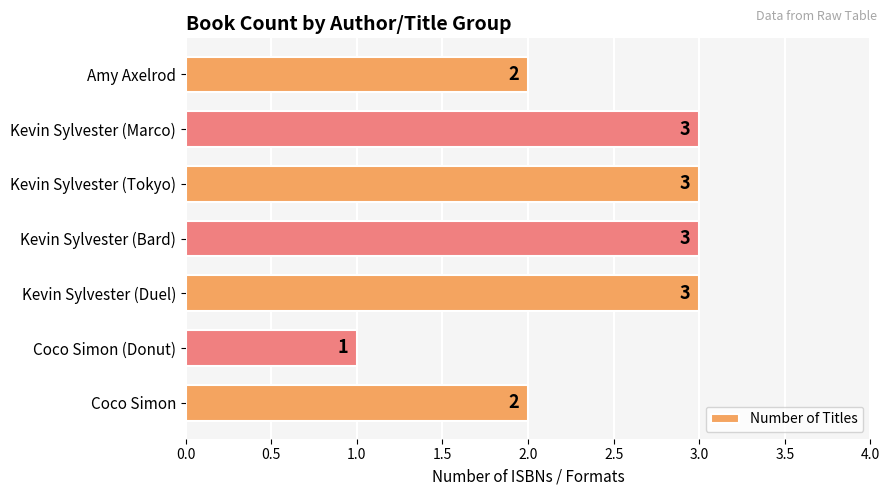

What is the sum of all values?

17